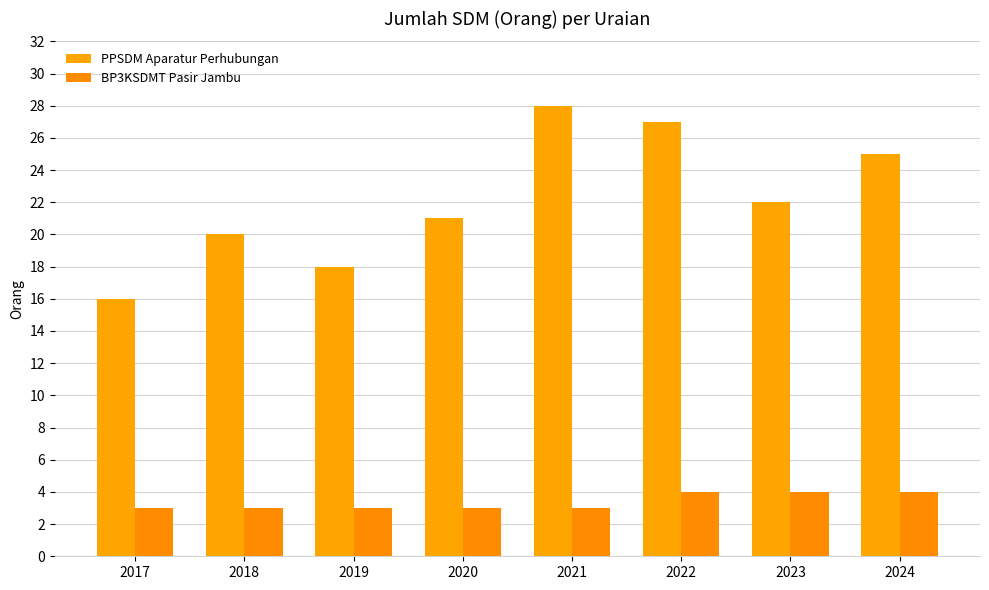

What is the value of the BP3KSDMT Pasir Jambu bar at the 1st from the left?

3